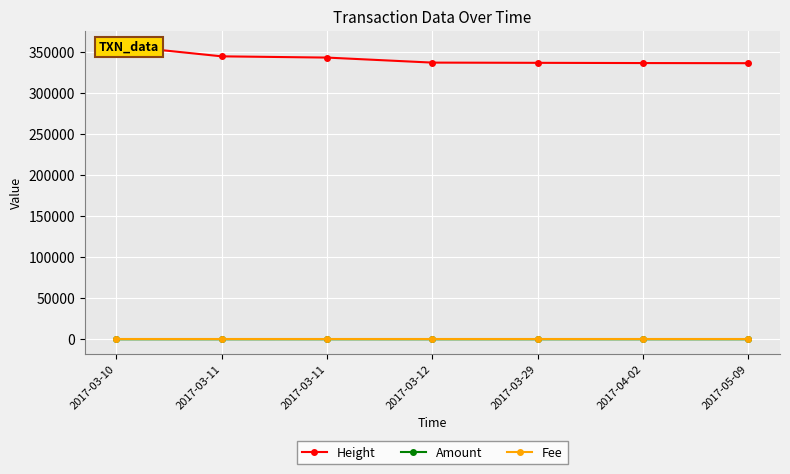

What are all the series names shown in the legend?

Height, Amount, Fee